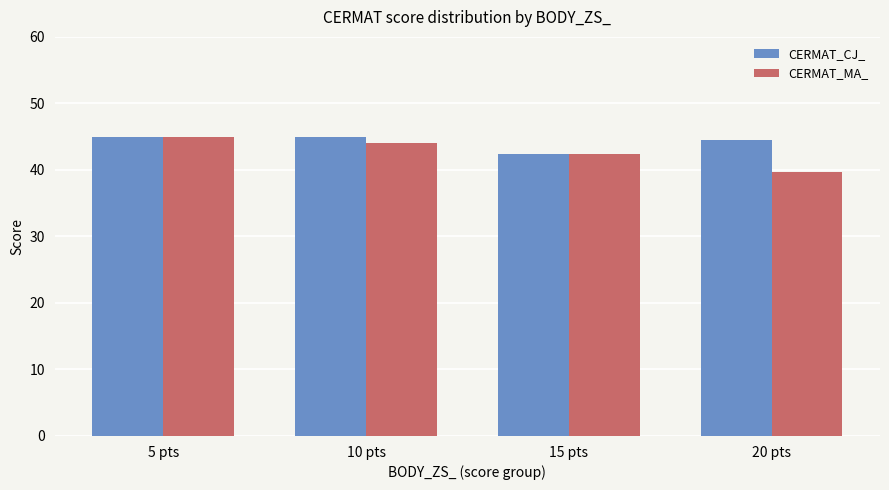

How many groups of bars are there?

4